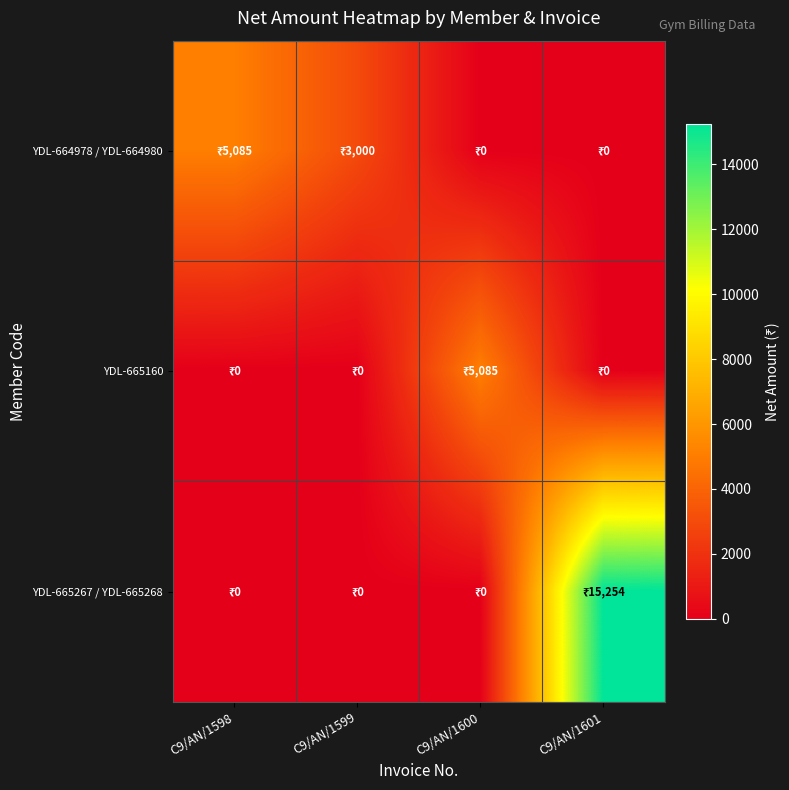

What is the greatest value displayed?

15254.2